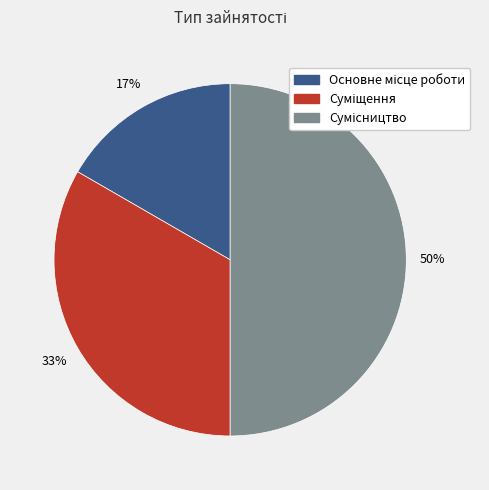

To the nearest percent, what is the average slice percentage?

33%